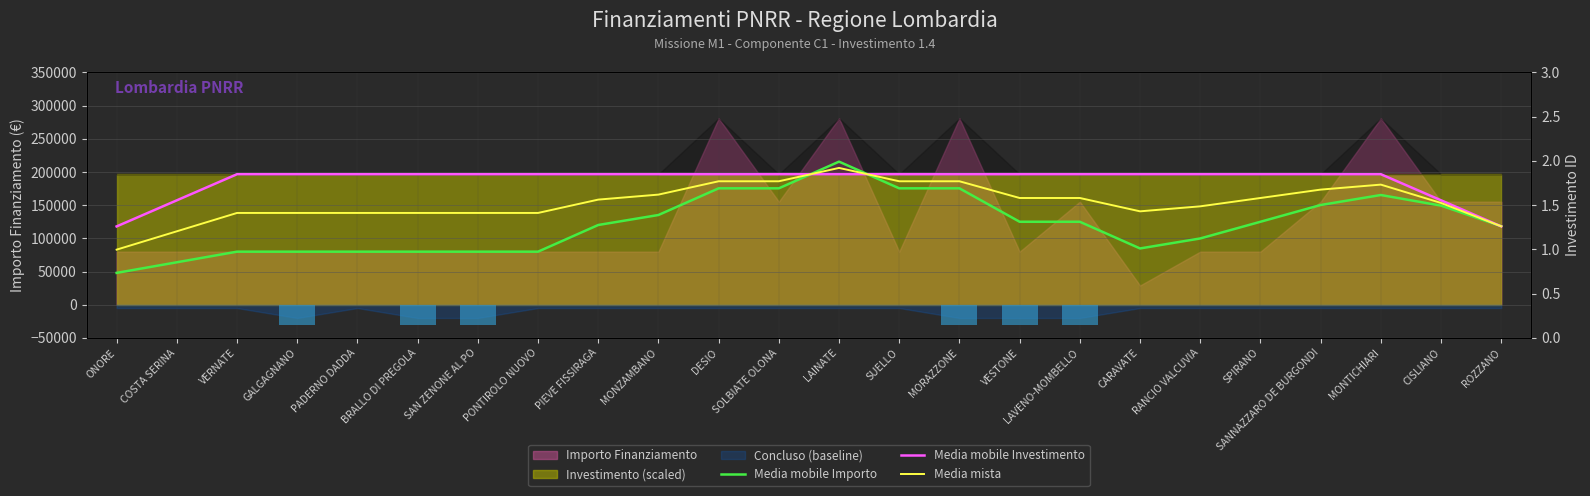

At SANNAZZARO DE BURGONDI, list the series in order from smallest to largest.

Media mobile Importo, Media mista, Media mobile Investimento